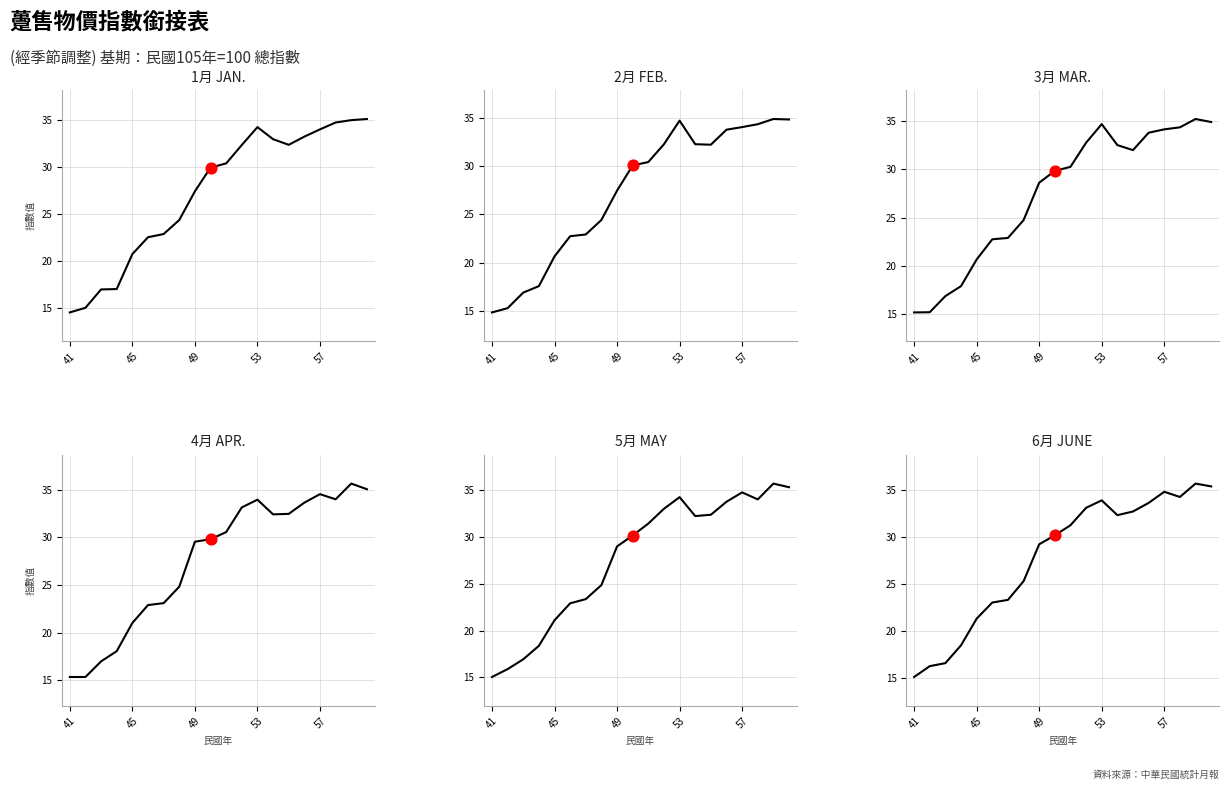

Which series has the widest spread of Y values?

5月 MAY